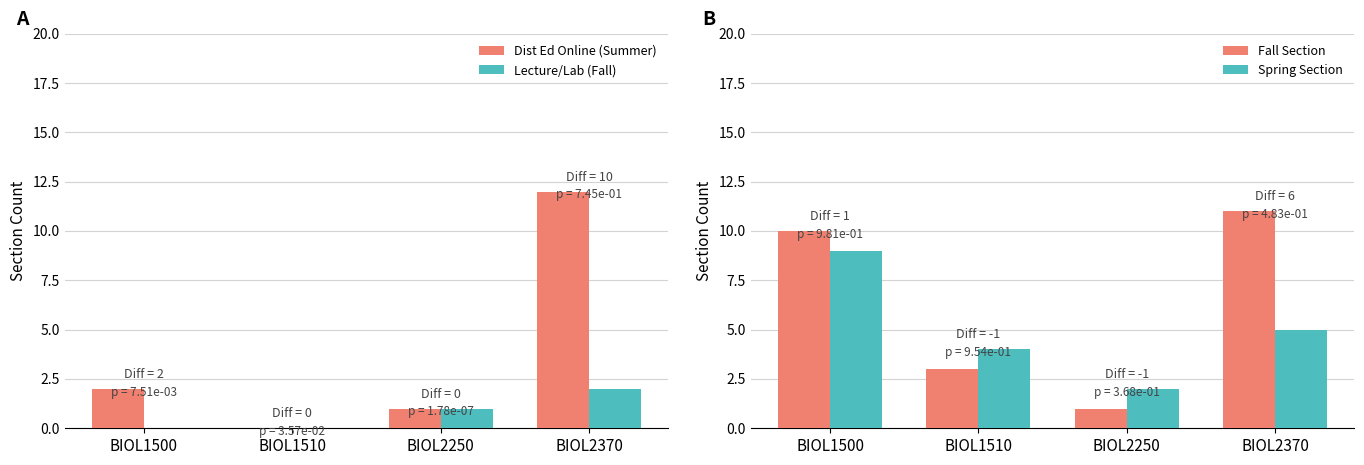

What are all the series names shown in the legend?

Dist Ed Online (Summer), Lecture/Lab (Fall), Fall Section, Spring Section